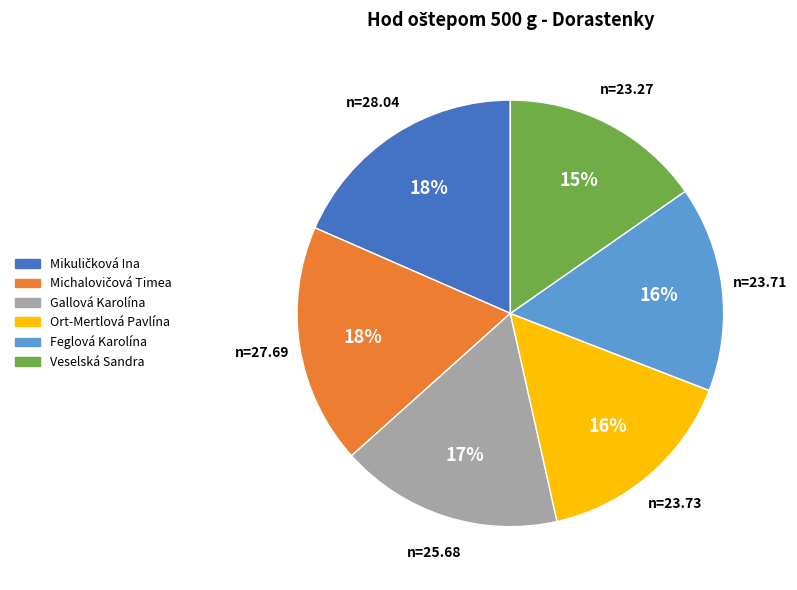

Do Ort-Mertlová Pavlína and Veselská Sandra together represent more than half of the pie?

No